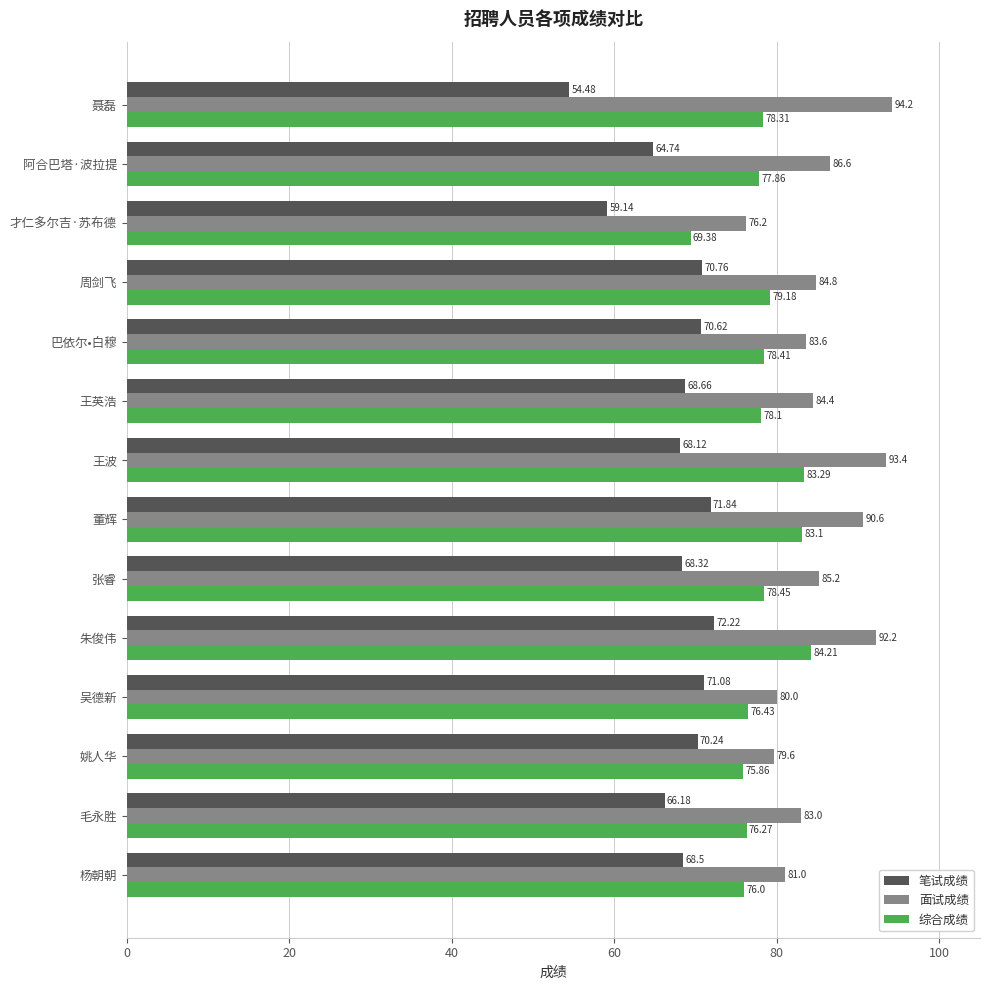

At how many categories does at least one series exceed 54?

14